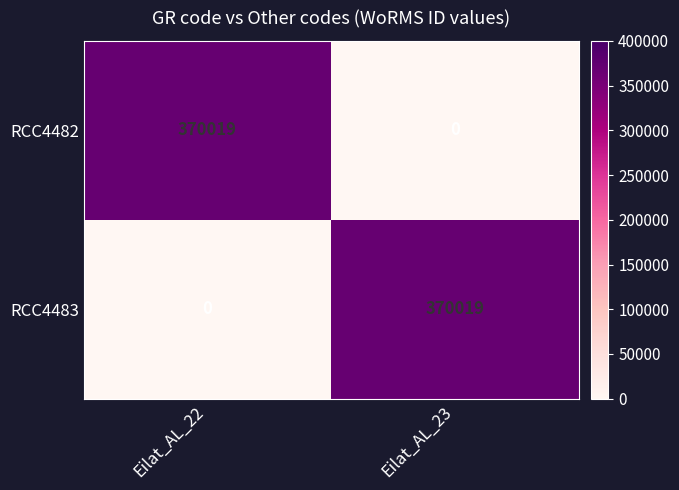

What is the spread (max minus min) of values at Eilat_AL_22?

370019